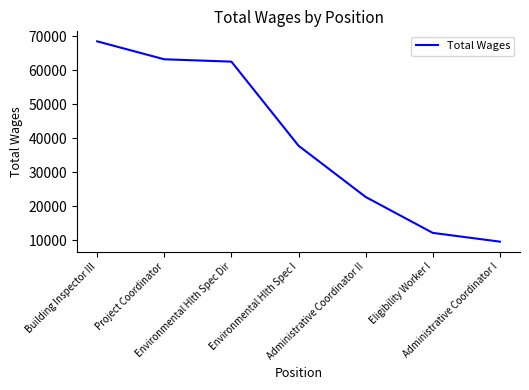

True or false: the data has more than 2 interior local peaks.

False